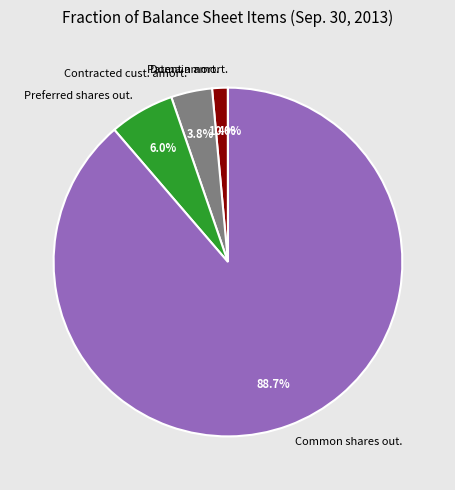

Which category has the biggest portion of the pie?

Common shares out.